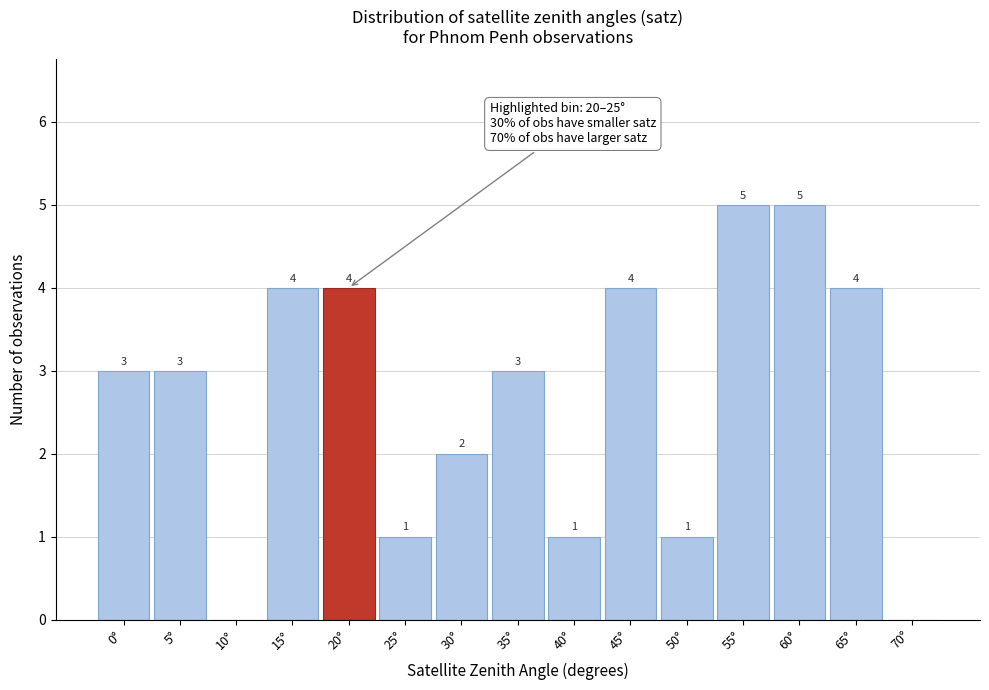

Reading left to right, list all the values displayed in this chart.

0°=3	5°=3	10°=0	15°=4	20°=4	25°=1	30°=2	35°=3	40°=1	45°=4	50°=1	55°=5	60°=5	65°=4	70°=0